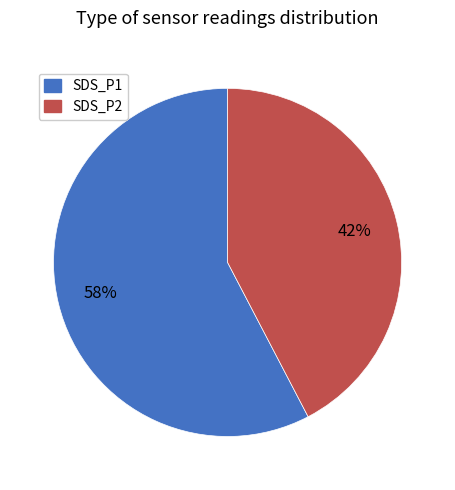

The SDS_P1 slice represents 68% of the pie. True or false?

False